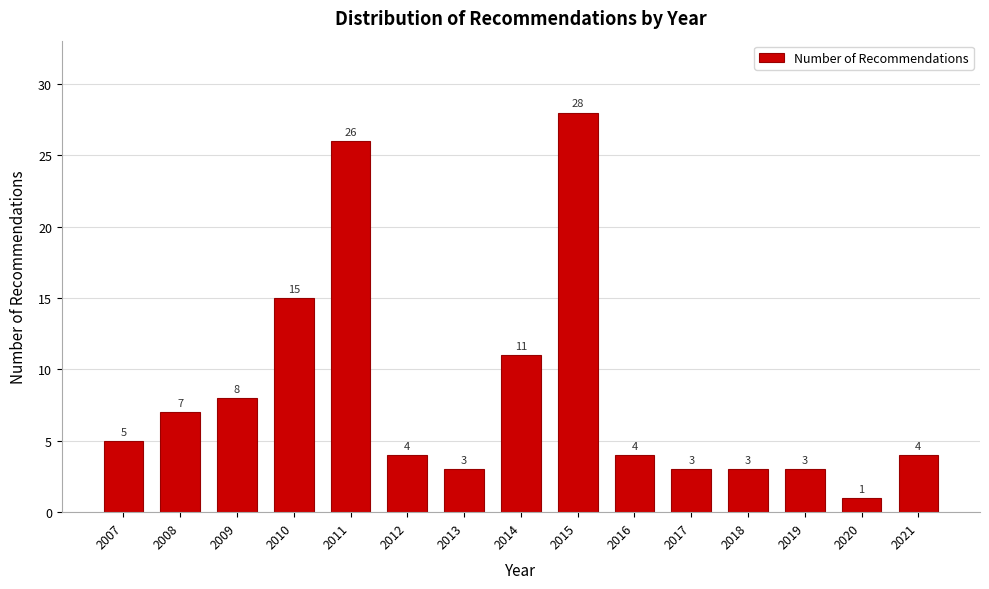

Reading right to left, list all the values displayed in this chart.

4	1	3	3	3	4	28	11	3	4	26	15	8	7	5